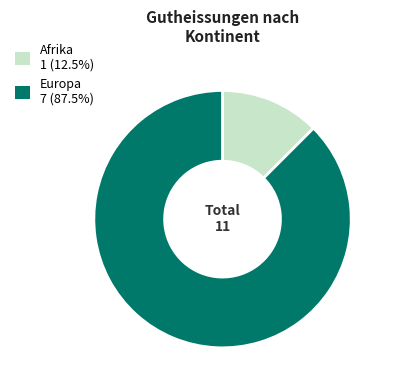

Is there a majority slice in this chart?

Yes